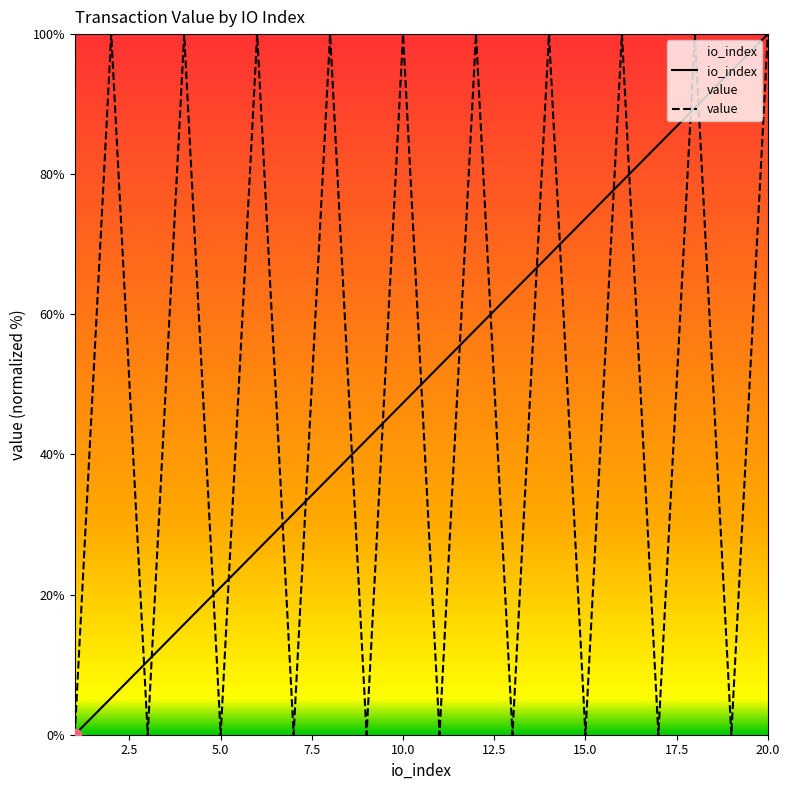

At which category is the sum across all series the highest?

20.0